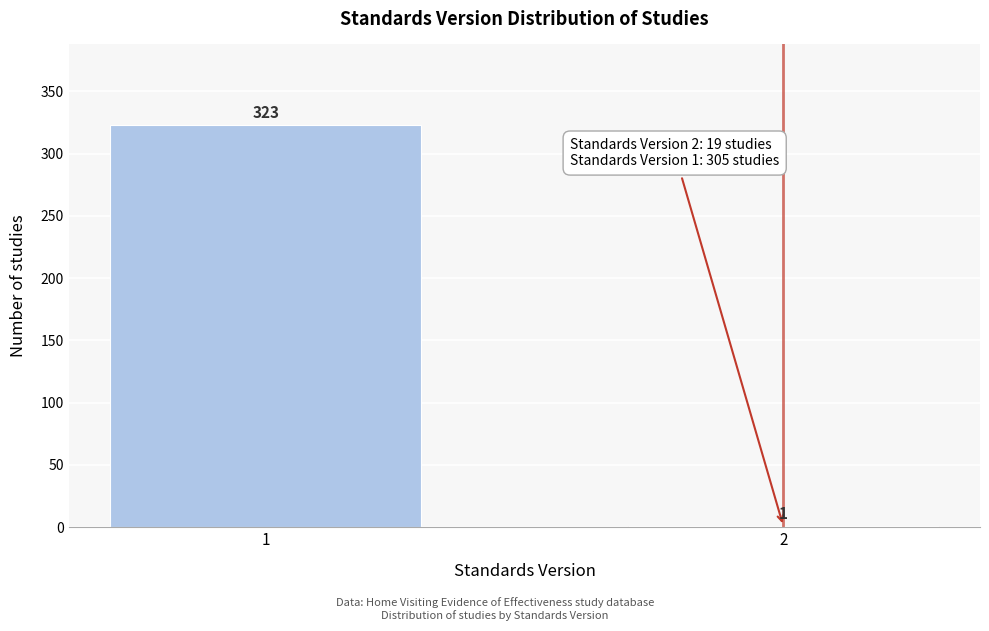

Reading right to left, transcribe all the data shown in this chart.

2=1	1=323